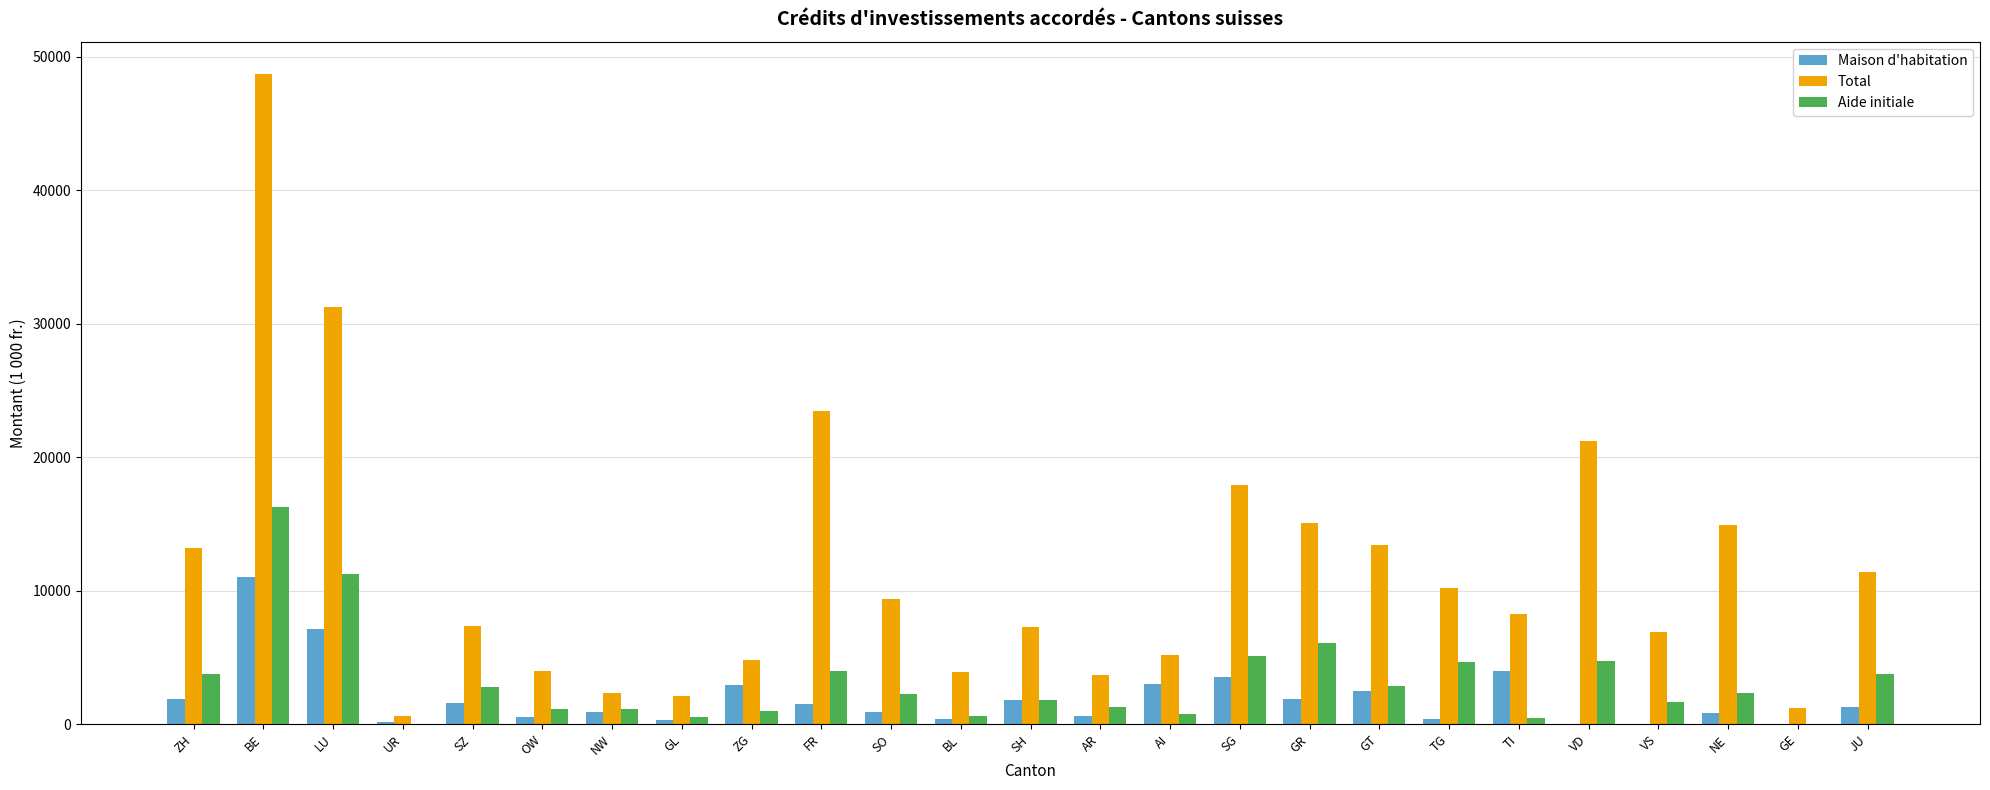

The Total series shows 2317 at NW. True or false?

True